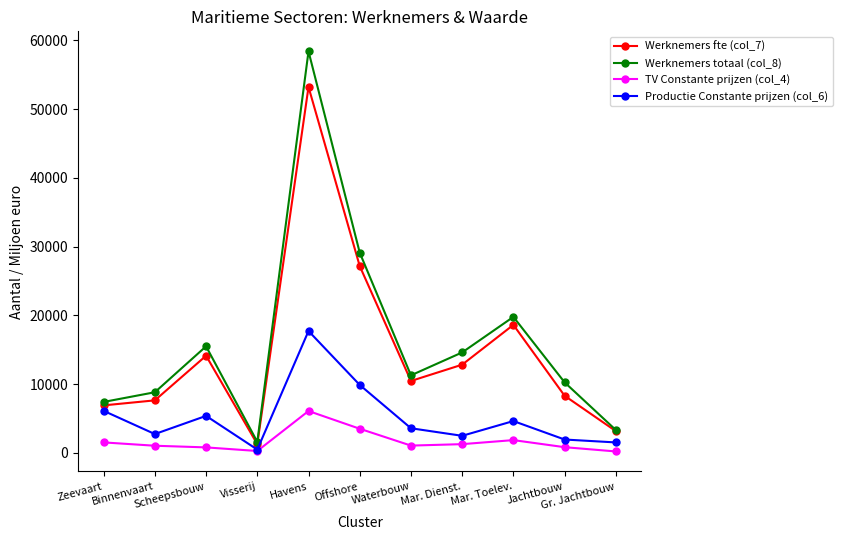

What is the spread (max minus min) of values at Mar. Dienst.?

13339